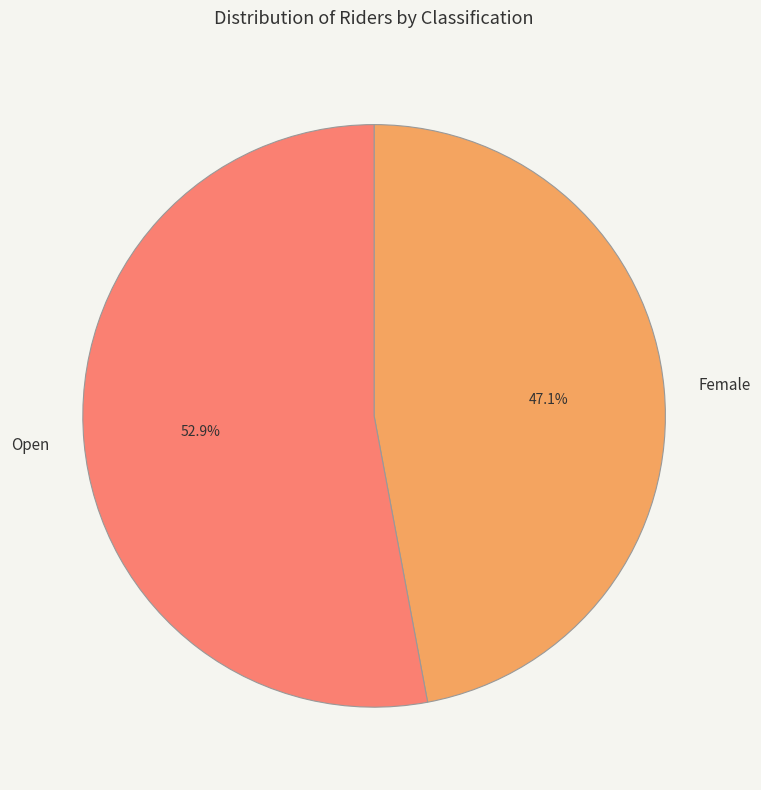

What percentage is the Open slice, to the nearest percent?

53%